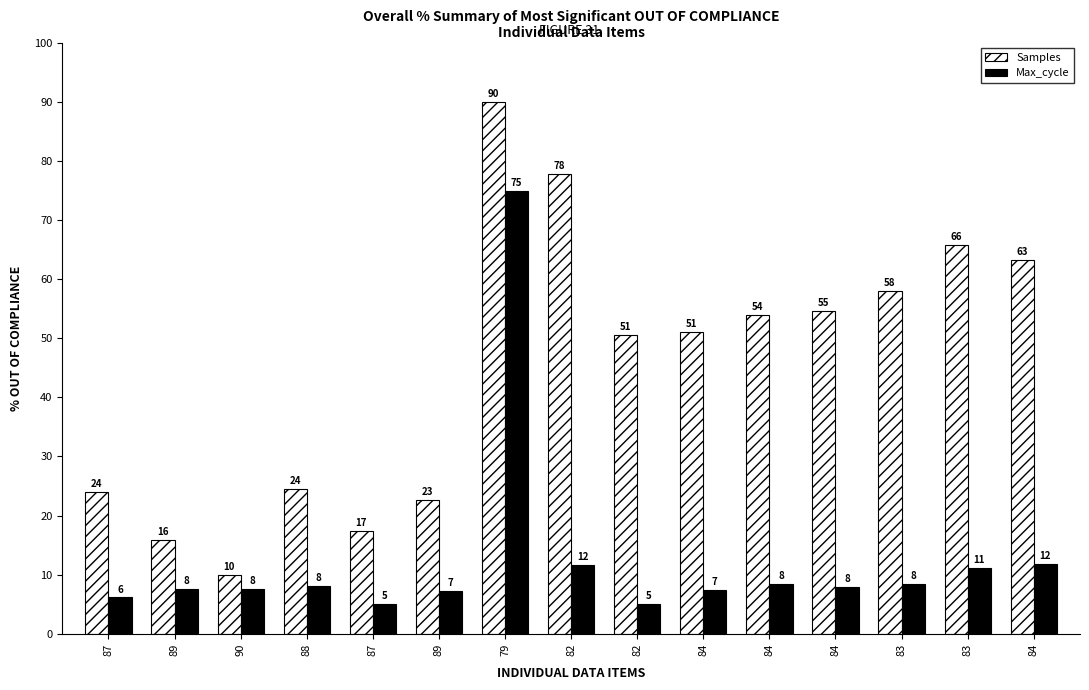

Reading left to right, what are all the values shown in this chart?

Samples: 87=23.9	89=15.9	90=10.0	88=24.5	87=17.3	89=22.7	79=90.0	82=77.8	82=50.6	84=51.1	84=54.0	84=54.7	83=58.0	83=65.8	84=63.3
Max_cycle: 87=6.1	89=7.5	90=7.6	88=8.1	87=5.1	89=7.3	79=75.0	82=11.7	82=5.0	84=7.4	84=8.5	84=7.9	83=8.5	83=11.1	84=11.8